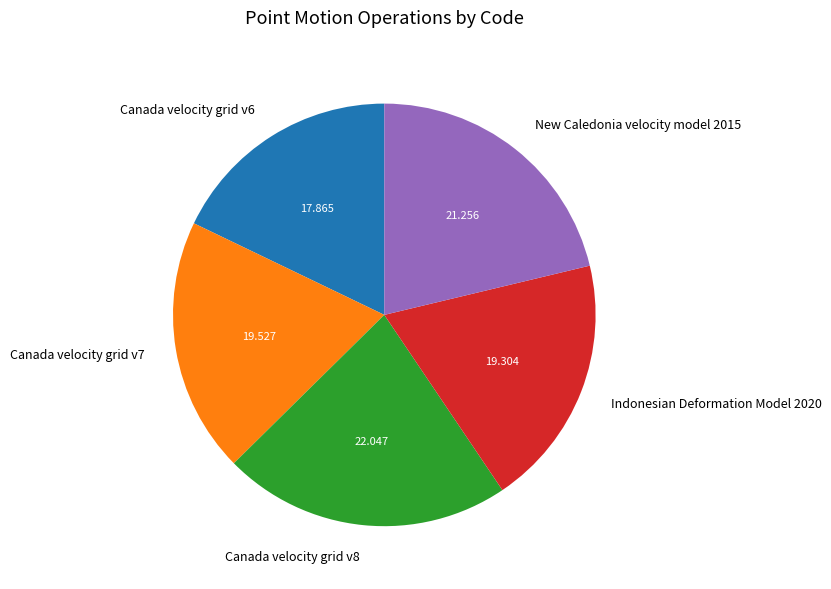

Does Canada velocity grid v7 represent more than half of the total?

No